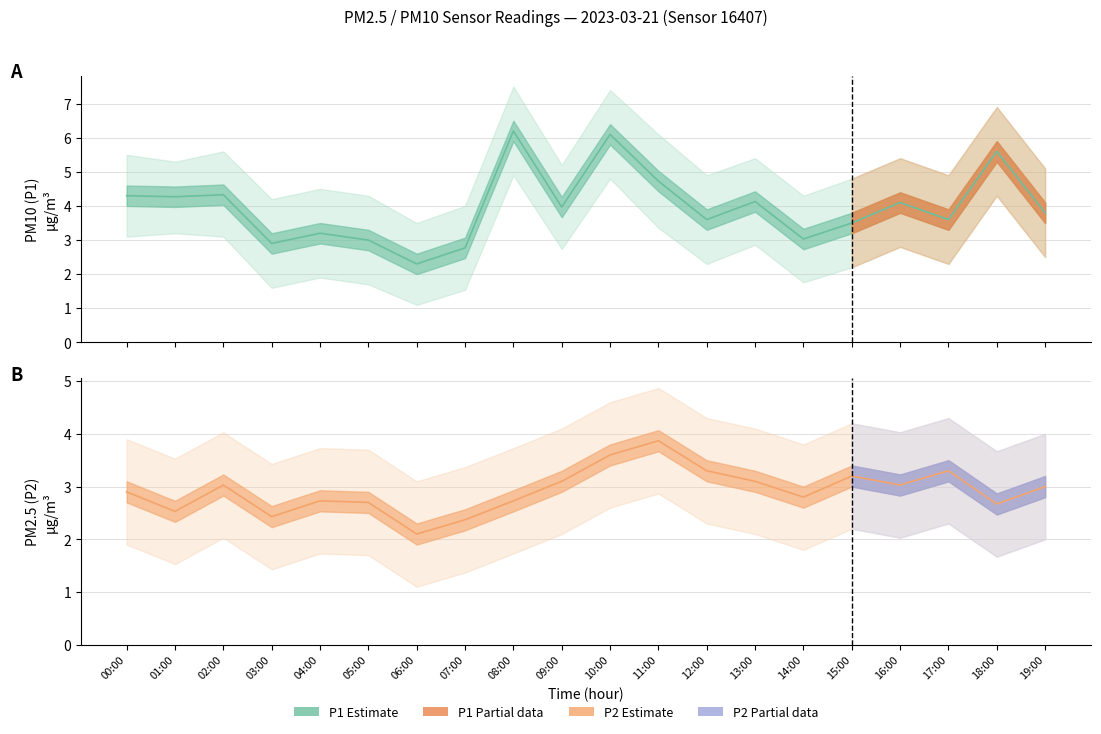

Is it true that P1 equals 3.9 at 18:00?

False